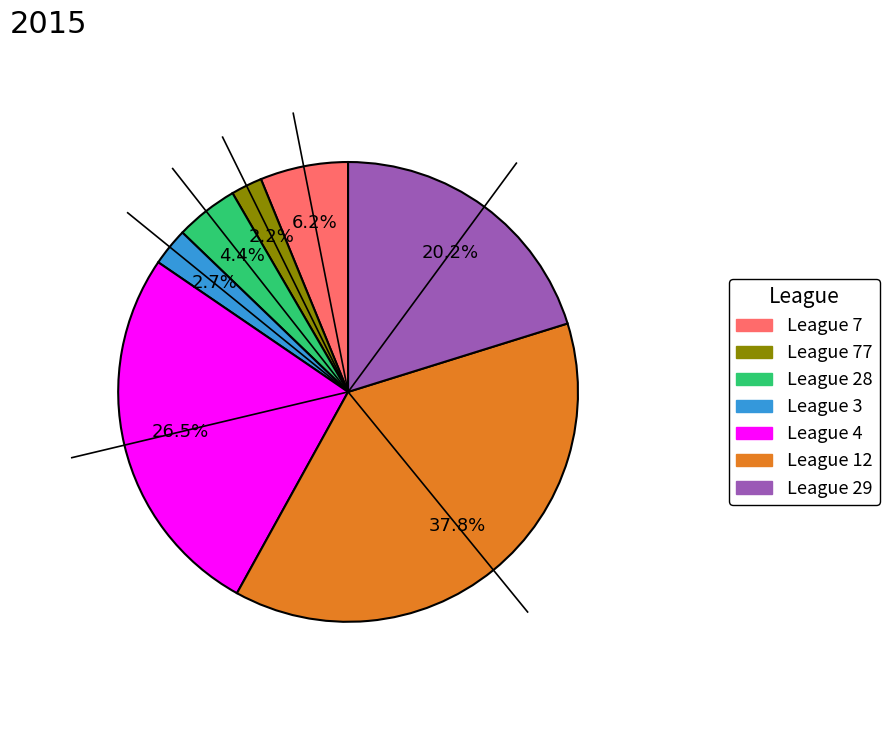

What portion of the pie excludes League 7?

93.8%